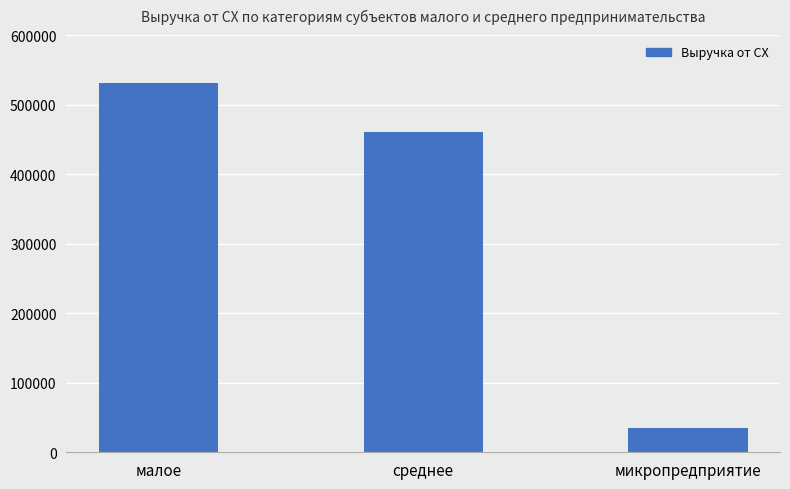

Reading left to right, list all the values displayed in this chart.

530954	460650	35579